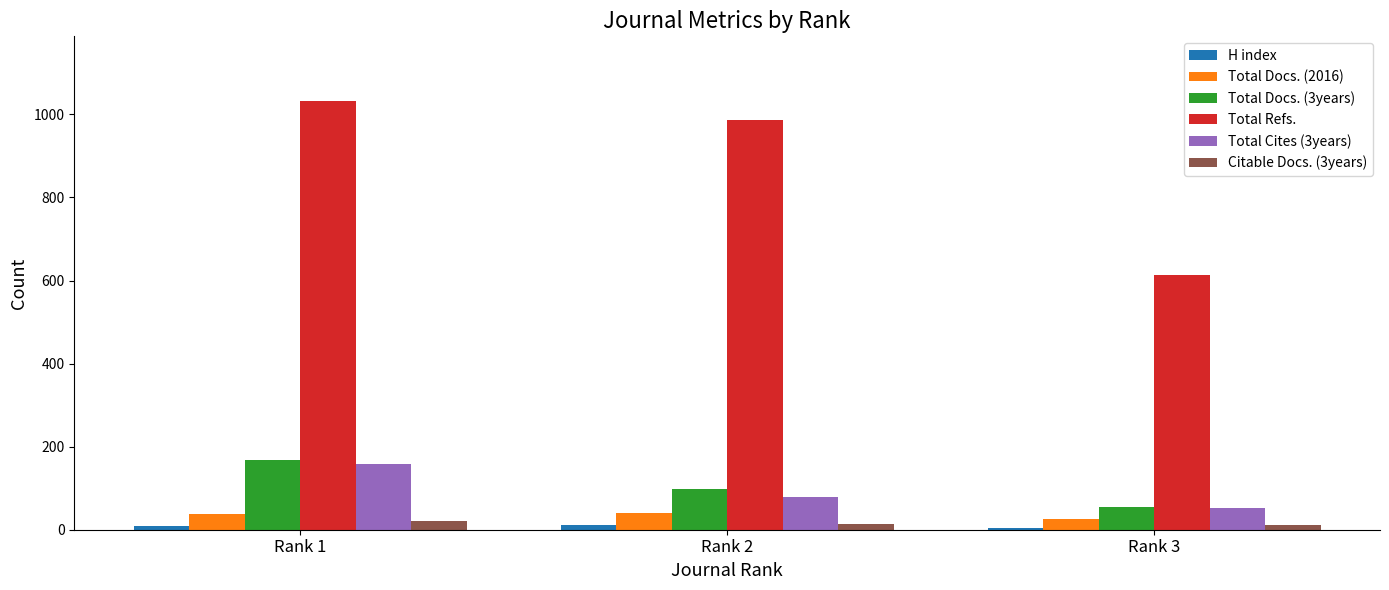

Which series has the widest spread of values?

Total Refs.